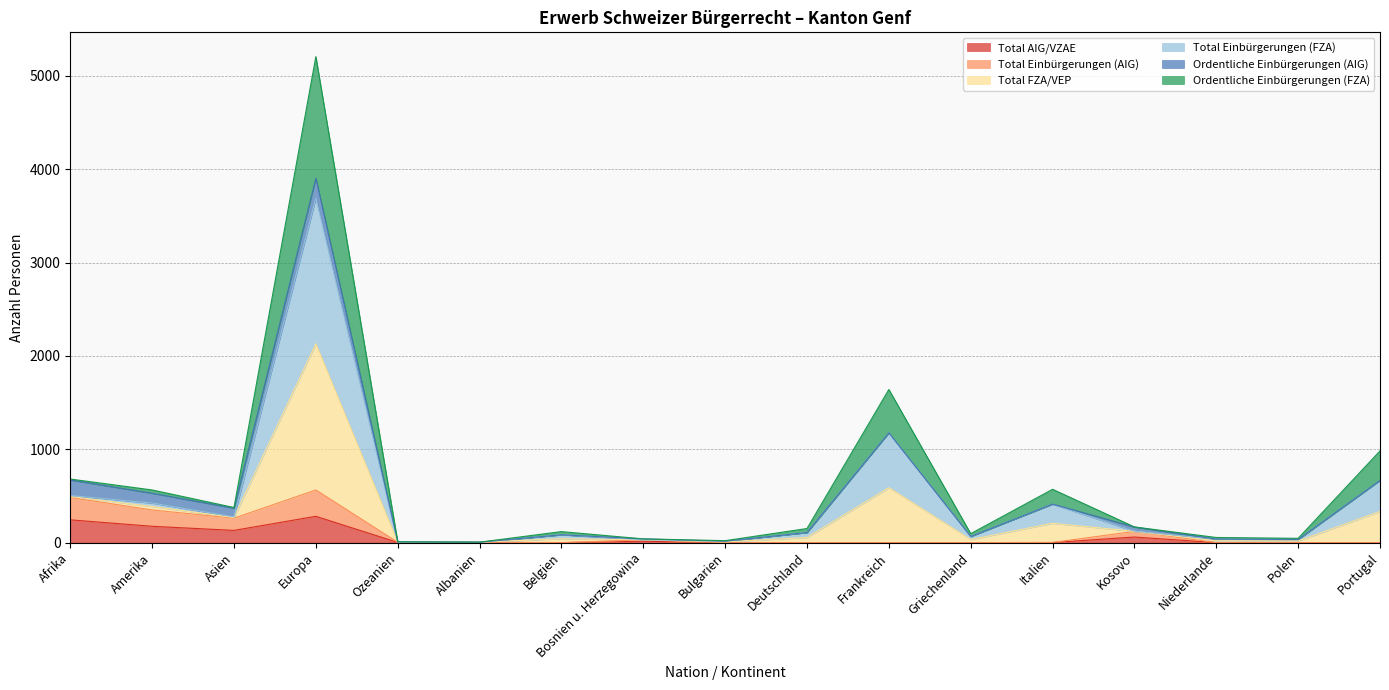

What are all the series names shown in the legend?

Total AIG/VZAE, Total Einbürgerungen (AIG), Total FZA/VEP, Total Einbürgerungen (FZA), Ordentliche Einbürgerungen (AIG), Ordentliche Einbürgerungen (FZA)